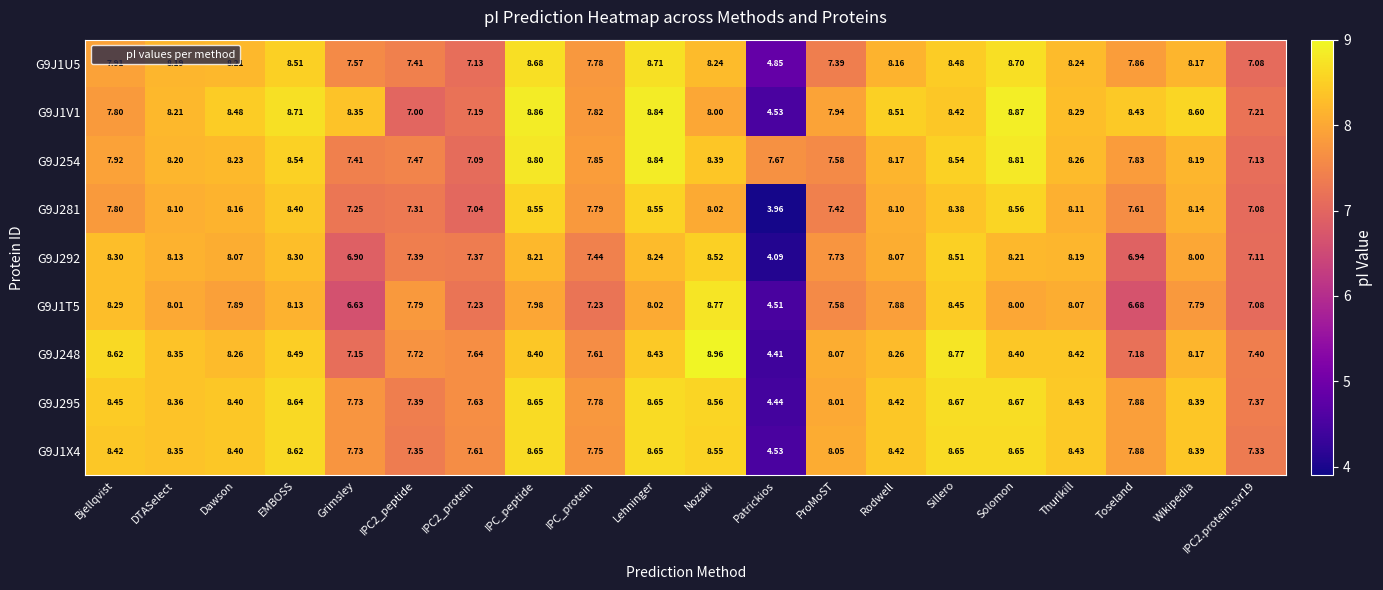

At which label does G9J281 first exceed 8?

DTASelect